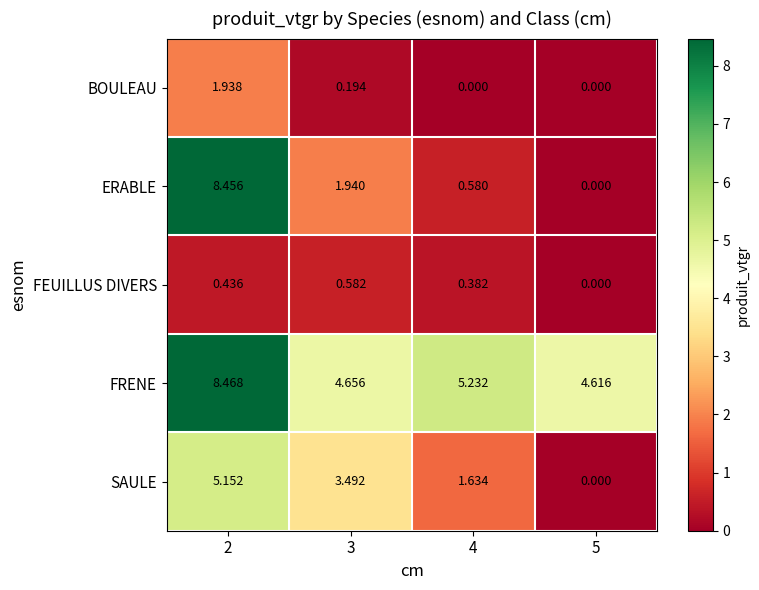

Is the value of FEUILLUS DIVERS at 3 greater than the value of BOULEAU at 2?

No